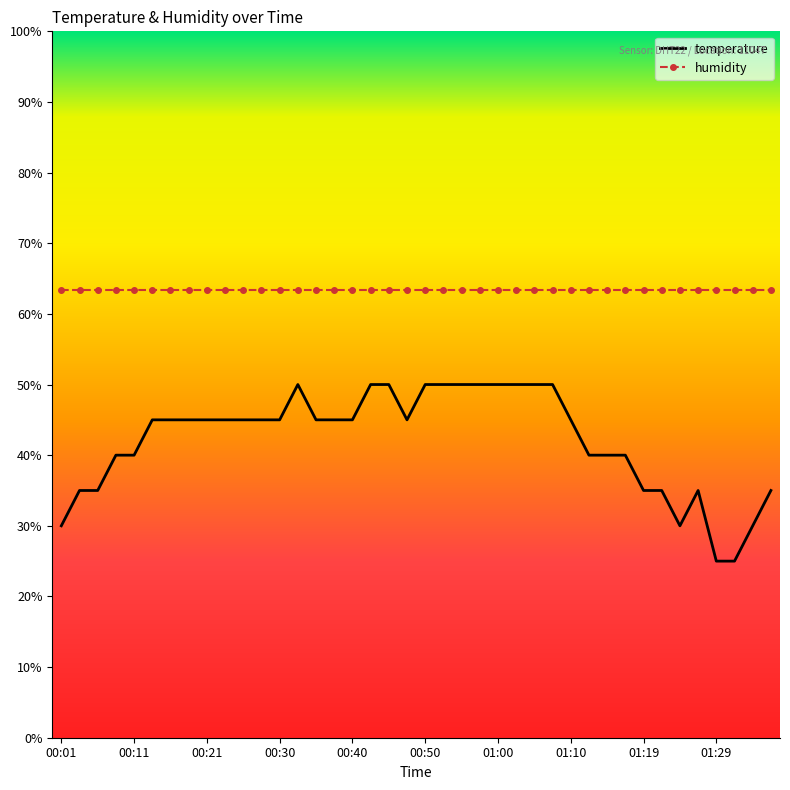

What is the highest value of the humidity series?

0.6